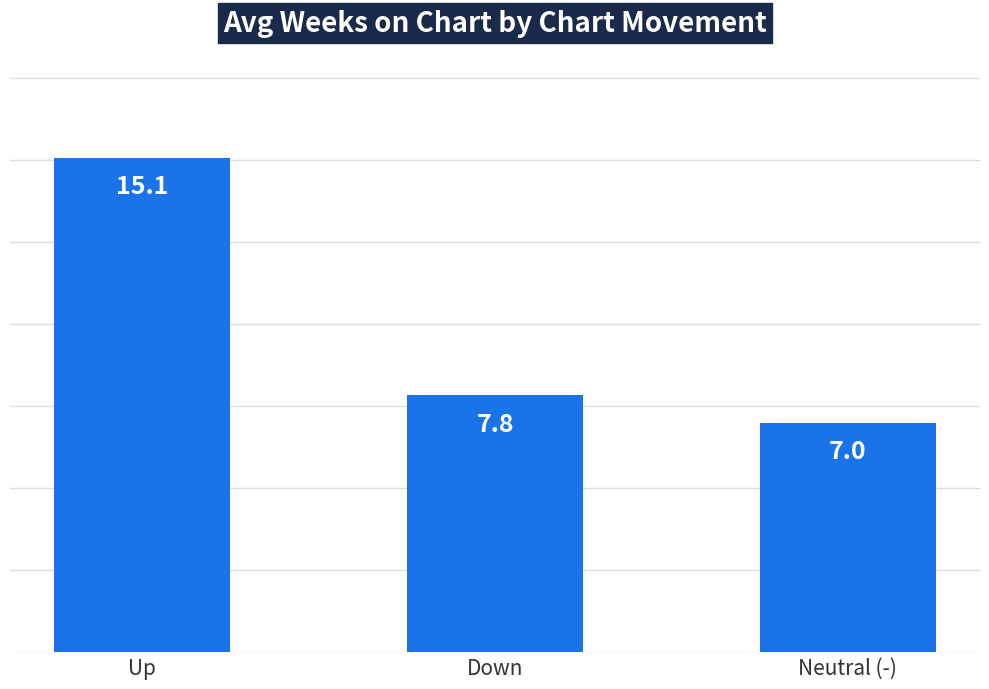

Reading right to left, what are all the values shown in this chart?

7.0	7.8	15.1